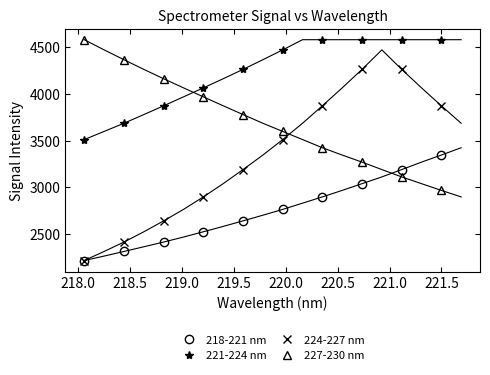

True or false: 224-227 nm has more than 2 interior local peaks.

False